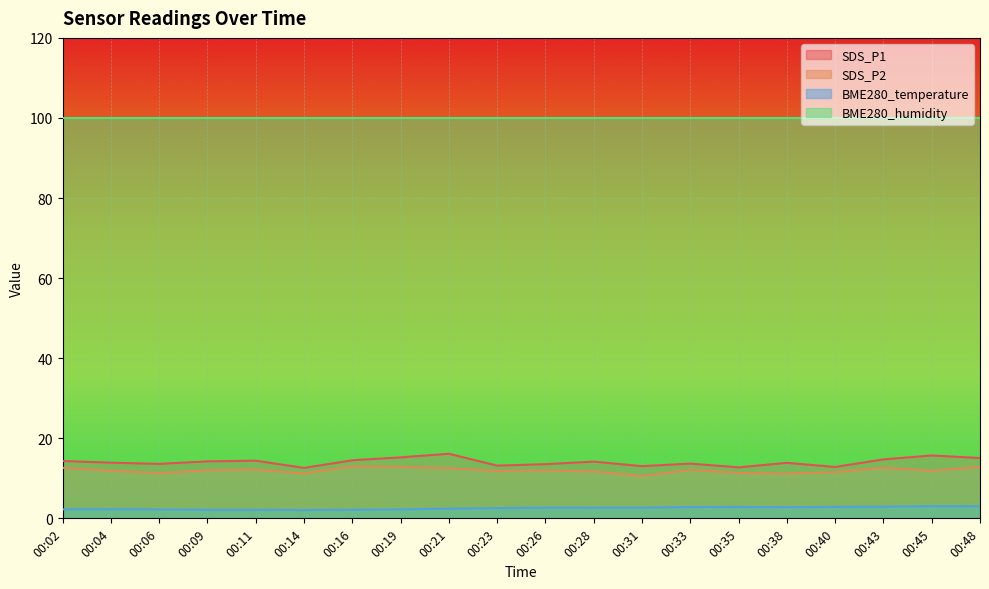

What is the difference between the maximum and minimum values in the SDS_P1 series?

3.5